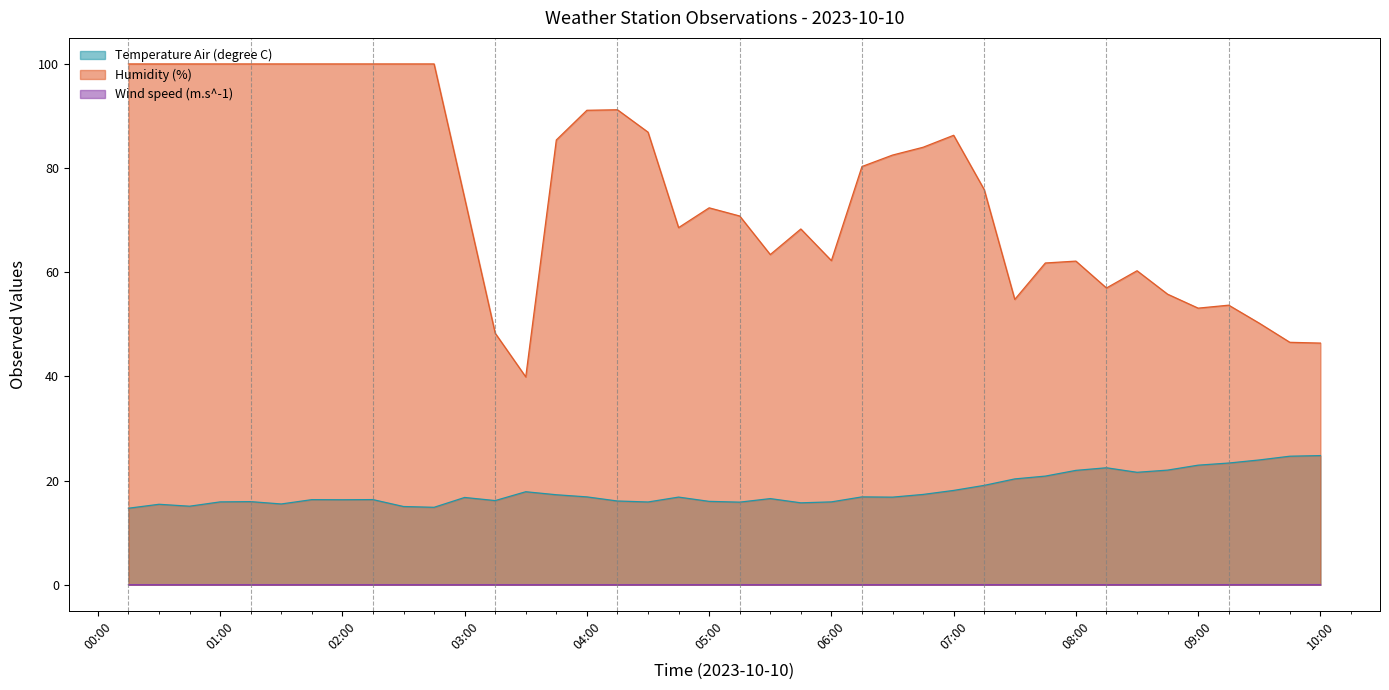

How many lines are shown in the chart?

3